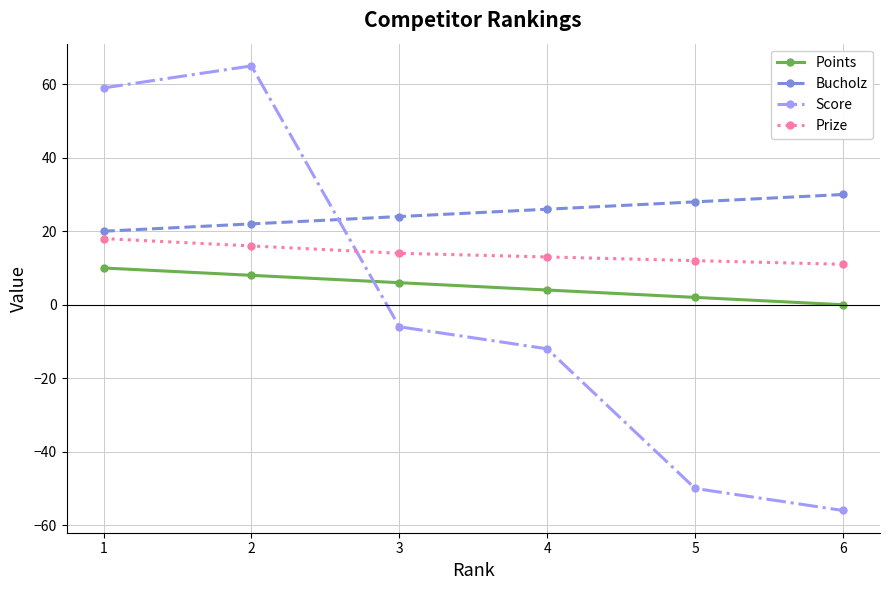

What is the minimum value for Score?

-56